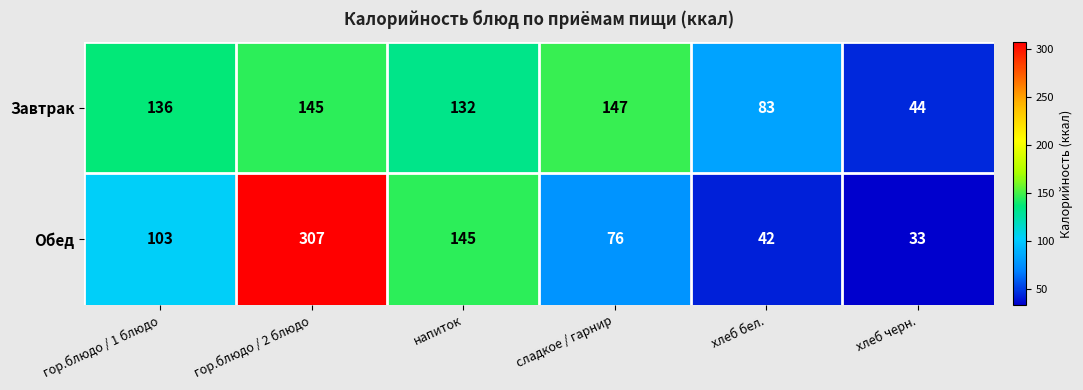

What is the difference between the highest and lowest values at гор.блюдо / 2 блюдо?

162